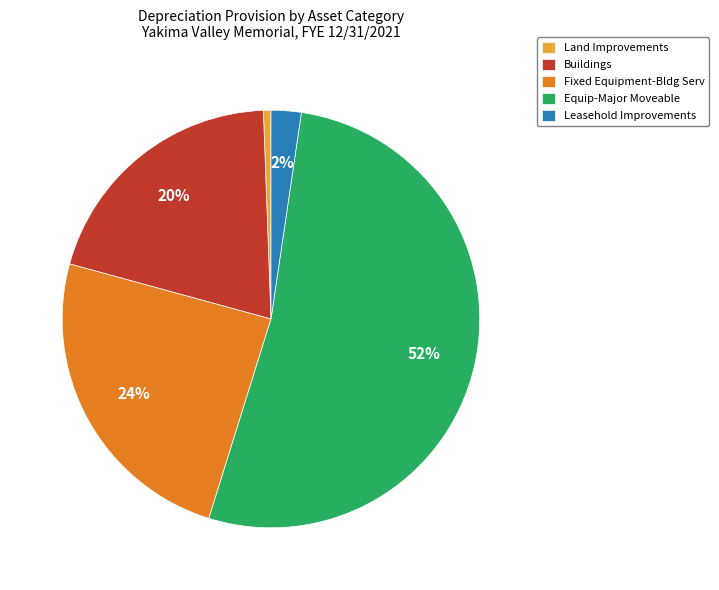

To the nearest percent, what is the difference between the Buildings and Equip-Major Moveable slice percentages?

32%